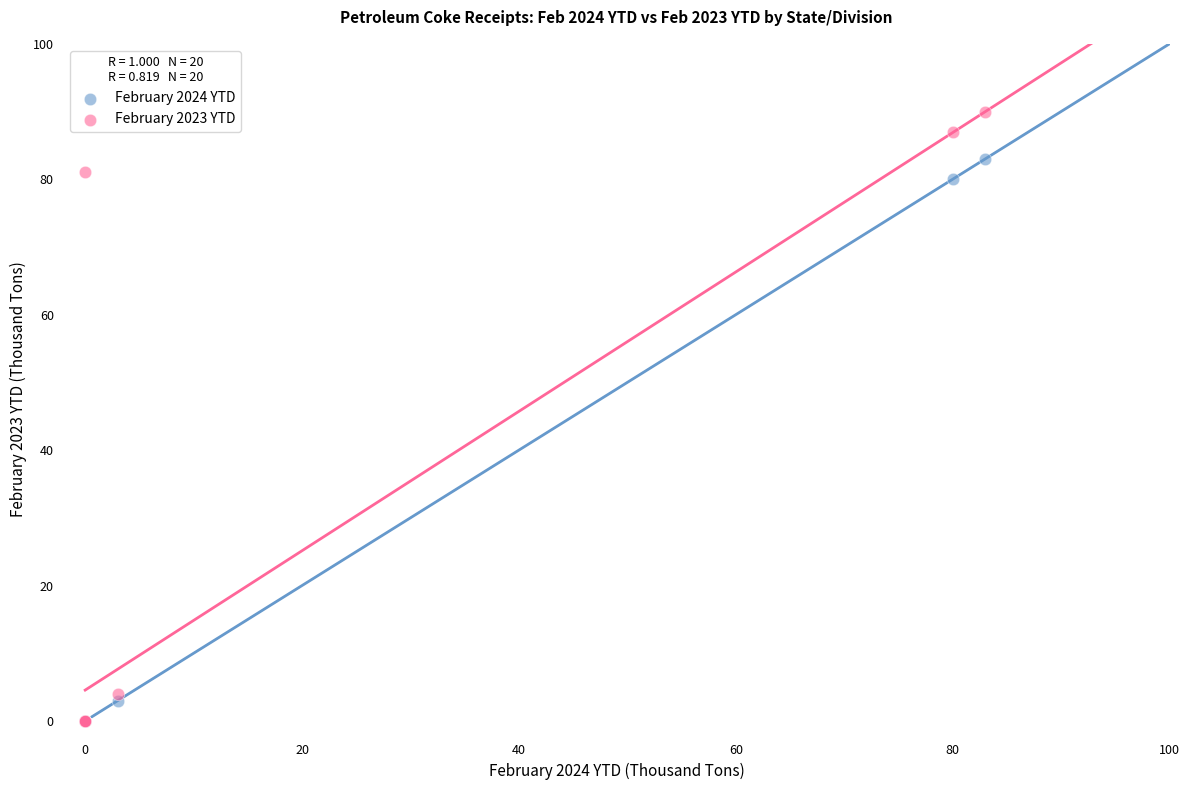

What are all the series names shown in the legend?

February 2024 YTD, February 2023 YTD